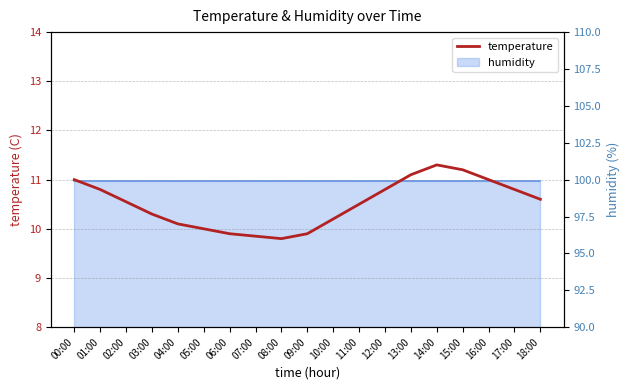

Which label corresponds to the smallest value in the chart?

08:00